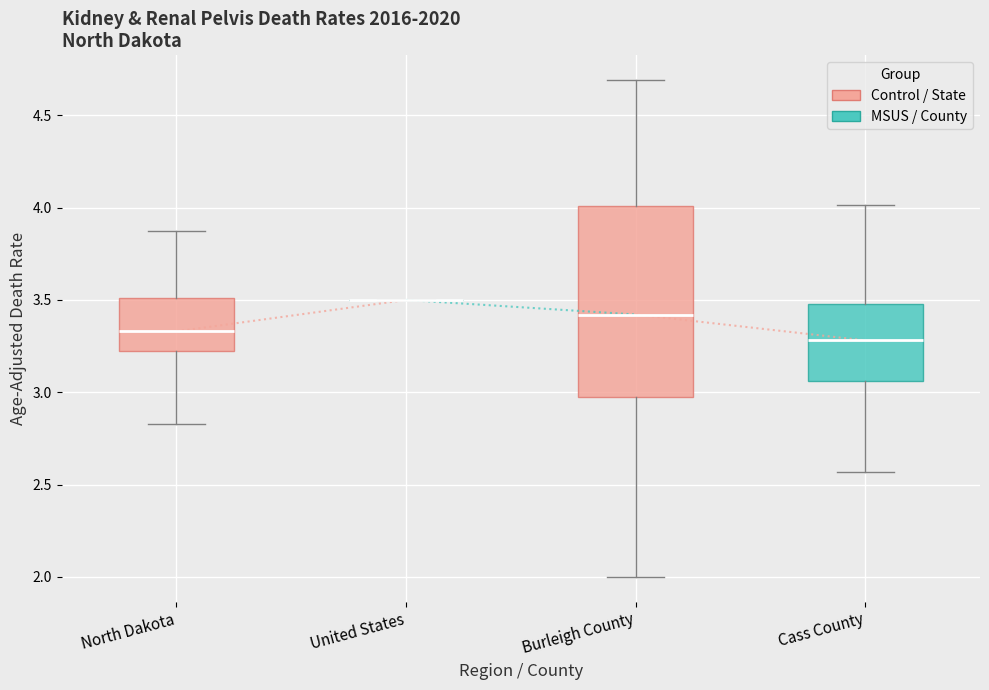

Reading left to right, transcribe this box plot: for each box, give where its median line is, the range the box spans, and where its two whiskers end, as read against the y-axis. The values are not printed on the chart, so give them approximately, as read against the axis.

North Dakota: median 3.35, box 3.20 to 3.50, whiskers 2.85 to 3.85
United States: box collapsed to a line at 3.50, whiskers 3.50 to 3.50
Burleigh County: median 3.40, box 3.00 to 4.00, whiskers 2.00 to 4.70
Cass County: median 3.30, box 3.05 to 3.50, whiskers 2.55 to 4.00